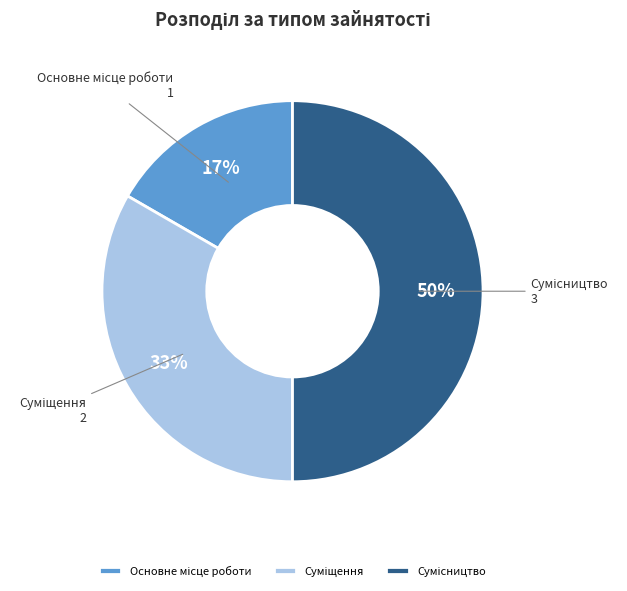

To the nearest percent, what is the difference between the largest and smallest slice percentages?

33%